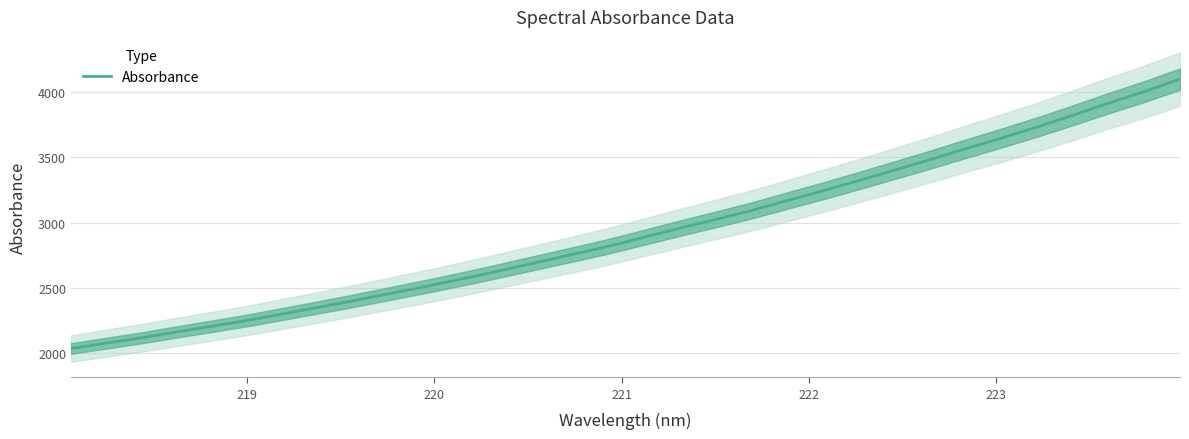

How many lines are shown in the chart?

1